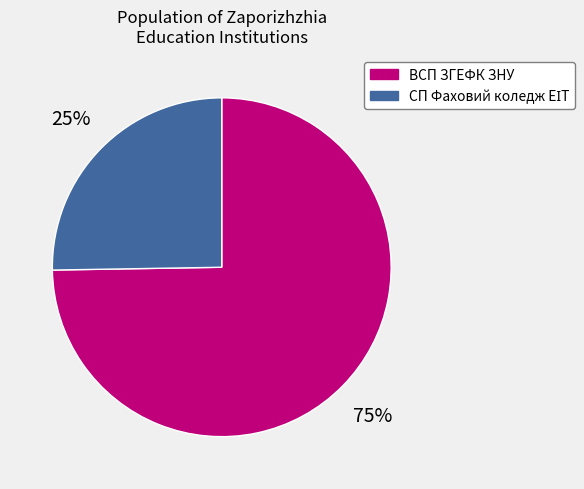

What is the largest slice in the pie chart?

ВСП ЗГЕФК ЗНУ